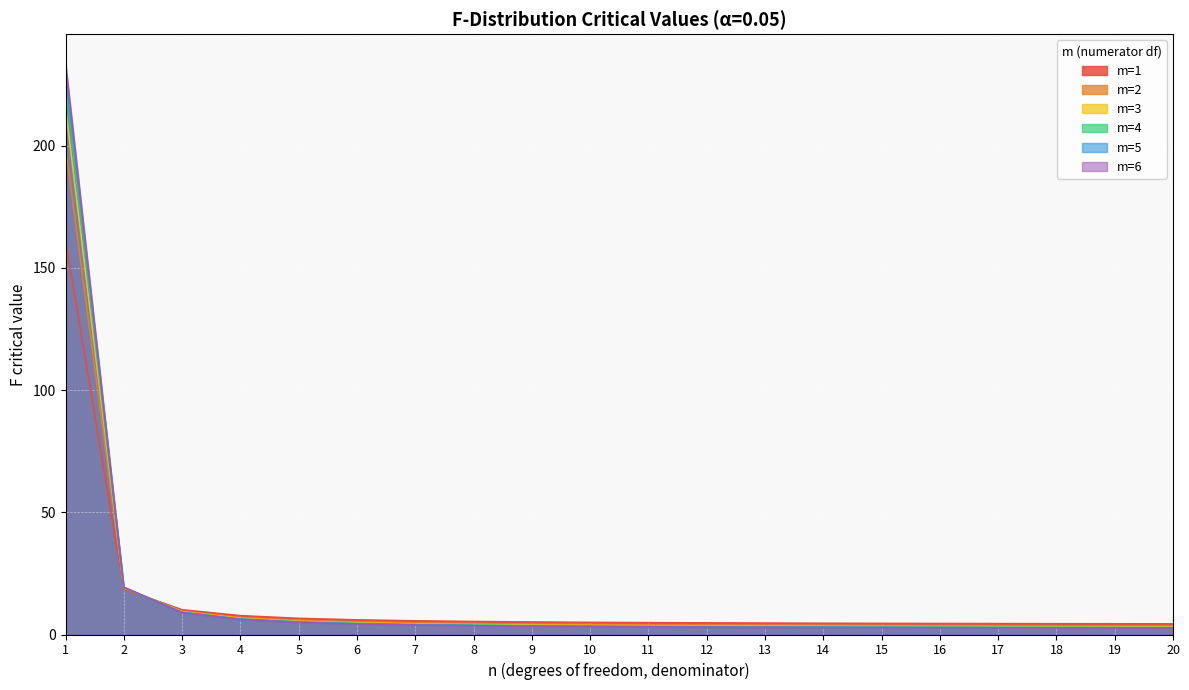

How many values in the m=4 series are below 3?

4